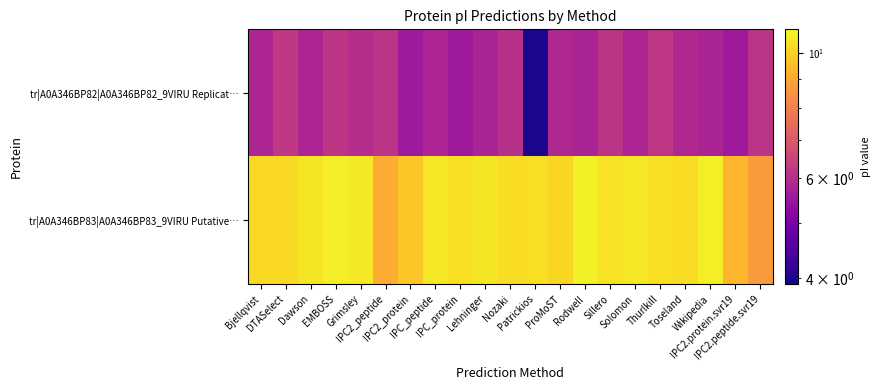

Between Wikipedia and IPC2_peptide, which is larger?

IPC2_peptide